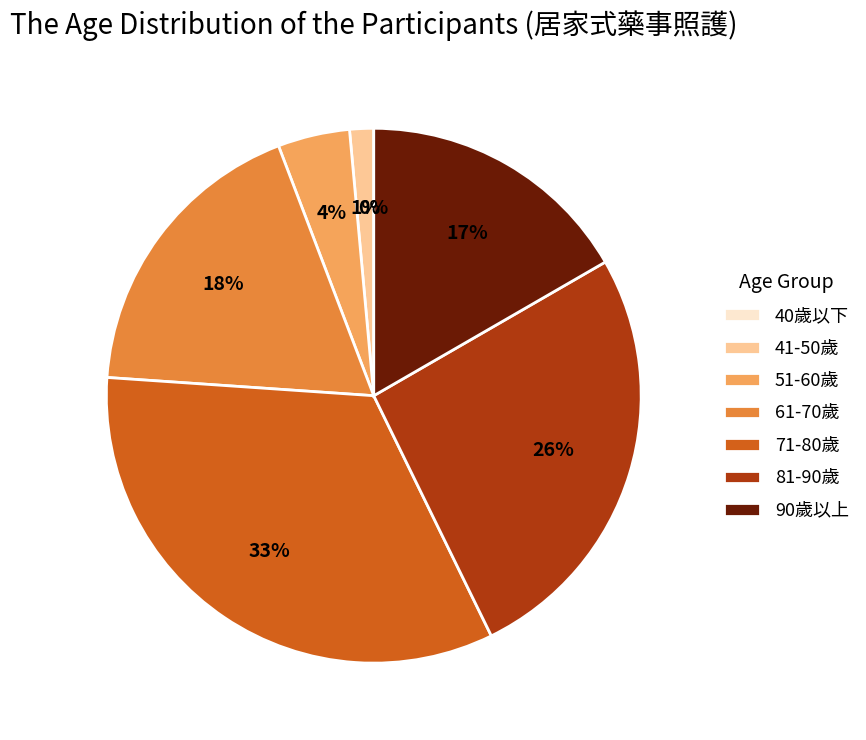

Does any single category account for the majority?

No